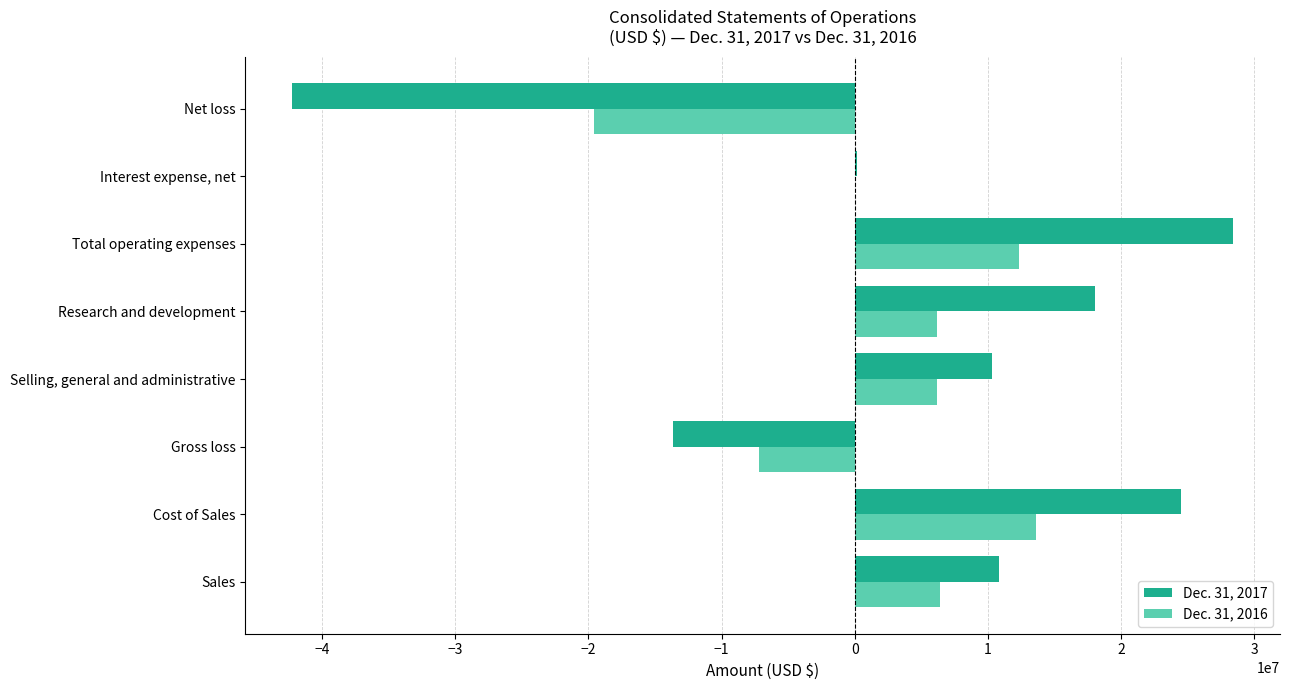

What is the sum of the Dec. 31, 2016 values at Total operating expenses and Net loss?

-7207498